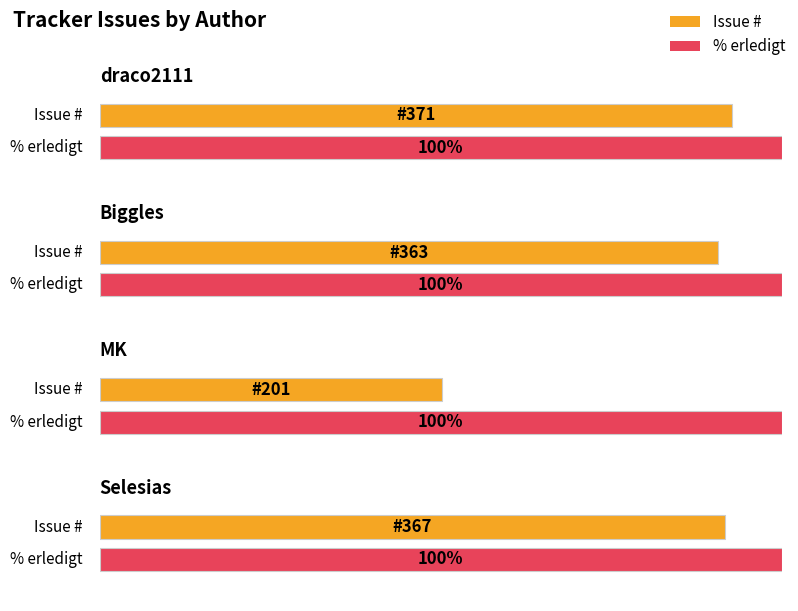

The value of % erledigt at Biggles is 100. True or false?

True